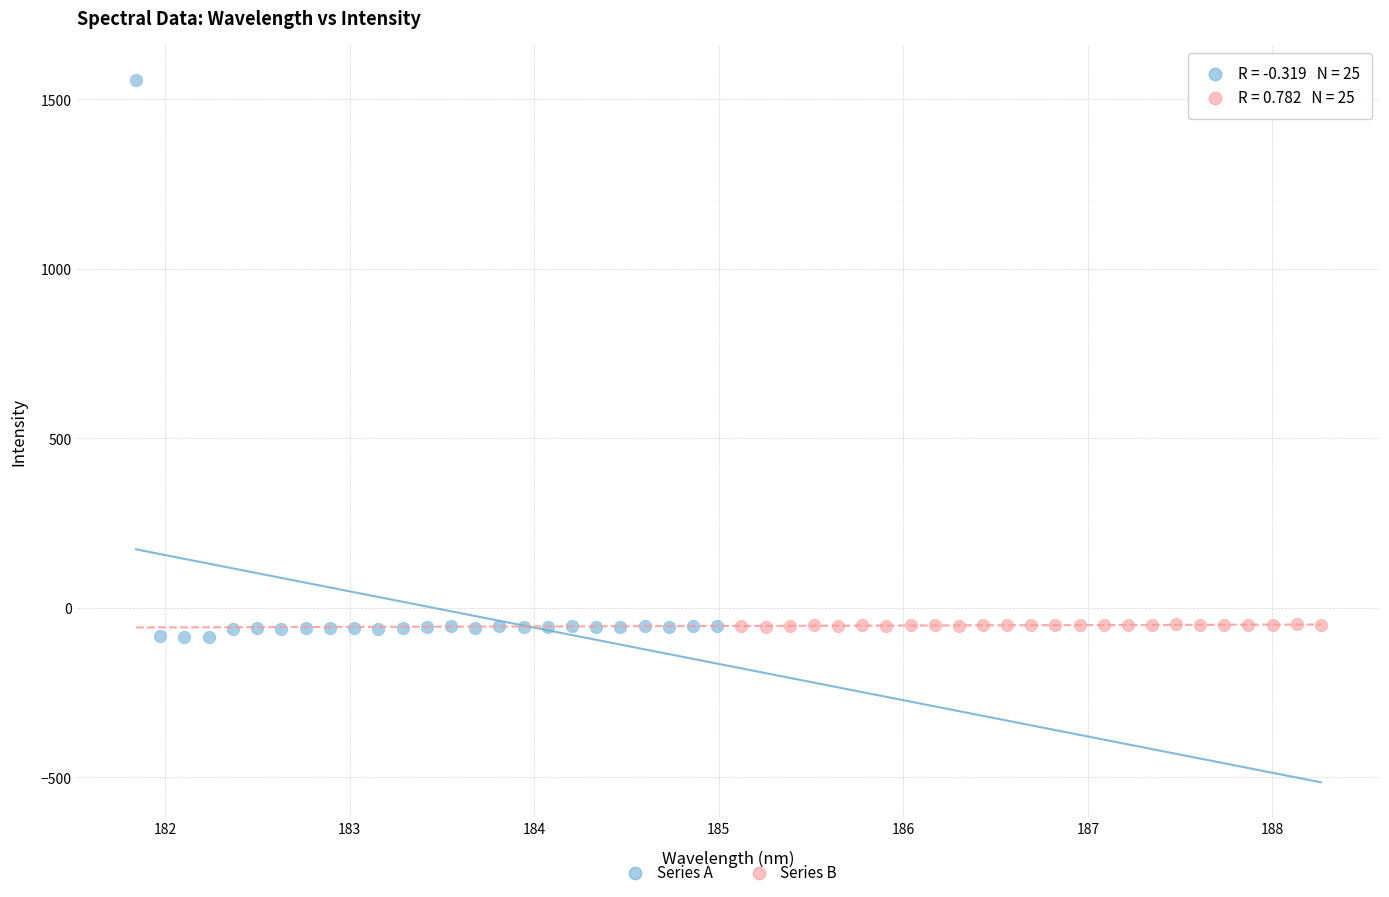

Which series has the widest spread of Y values?

Series A